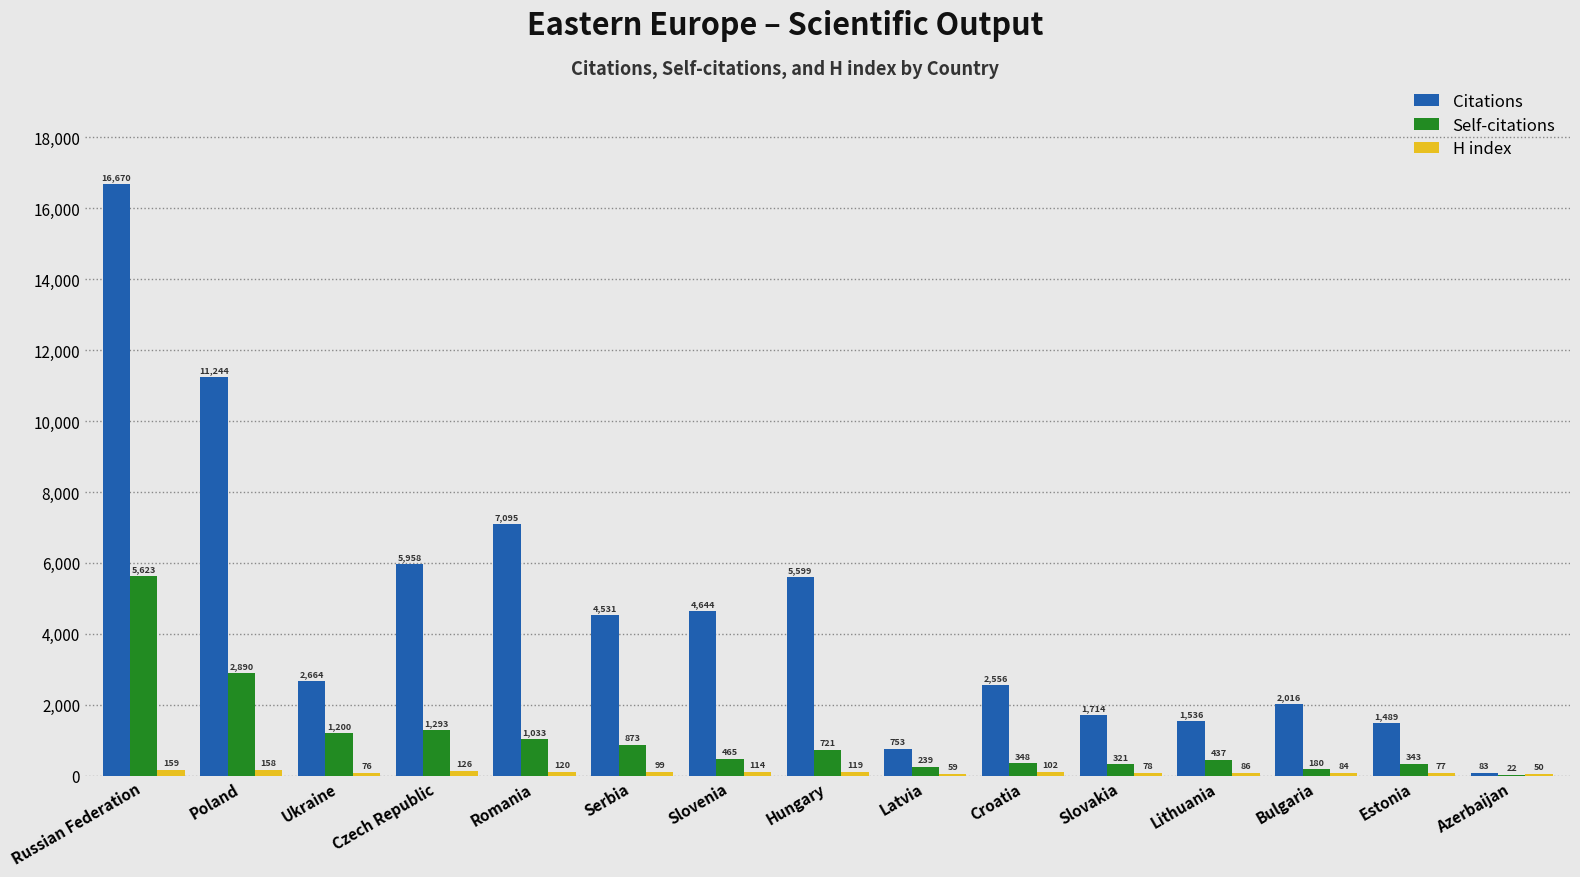

What is the sum of all Self-citations values?

15988